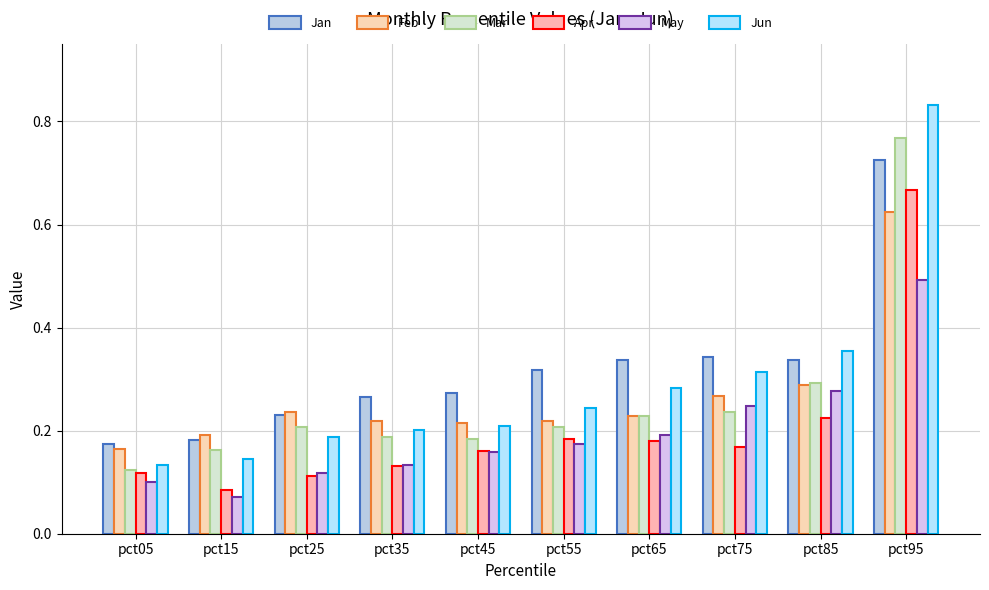

How many bars are there in total?

60